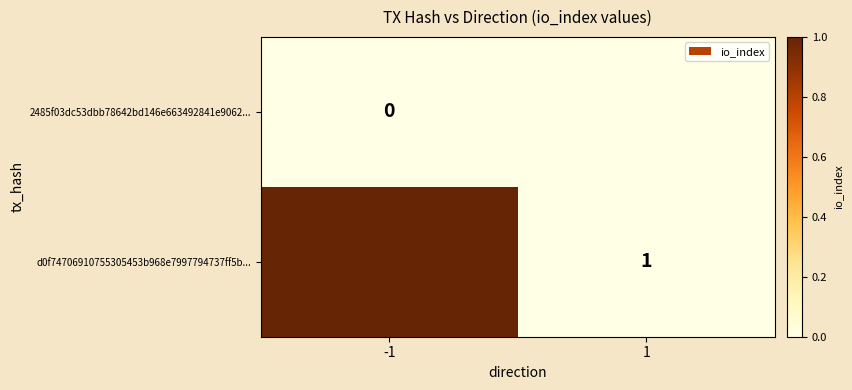

The d0f74706910755305453b968e7997794737ff5b... series shows 1 at 1. True or false?

True